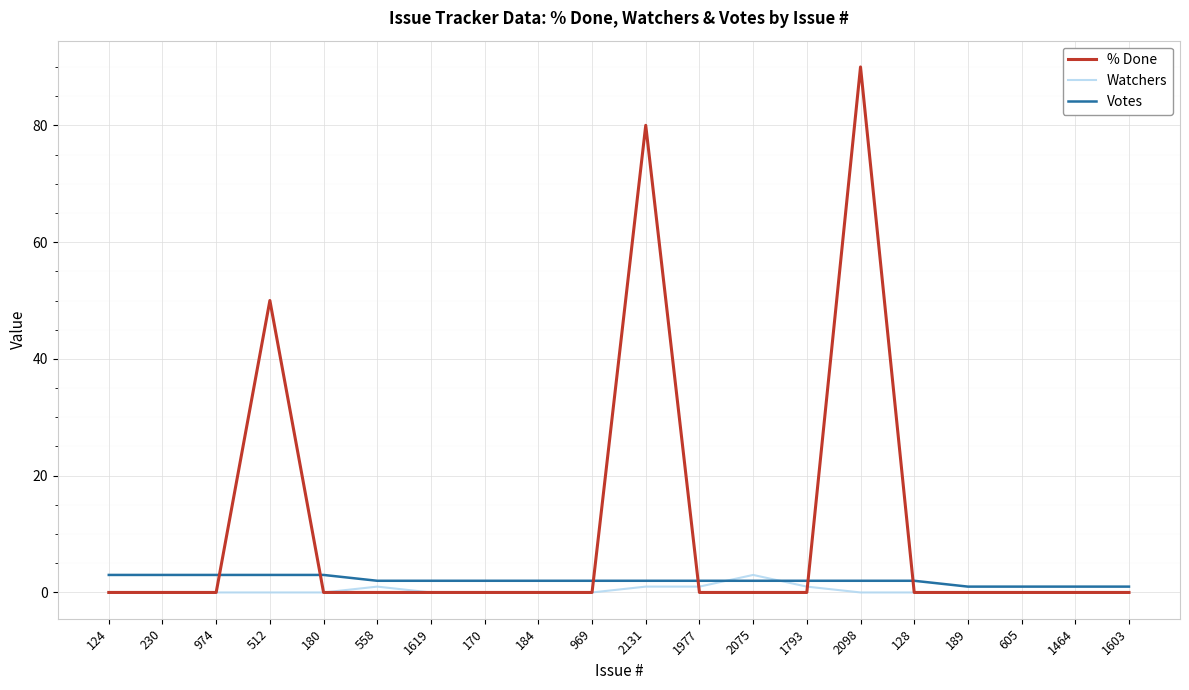

Which label corresponds to the largest value in the chart?

2098